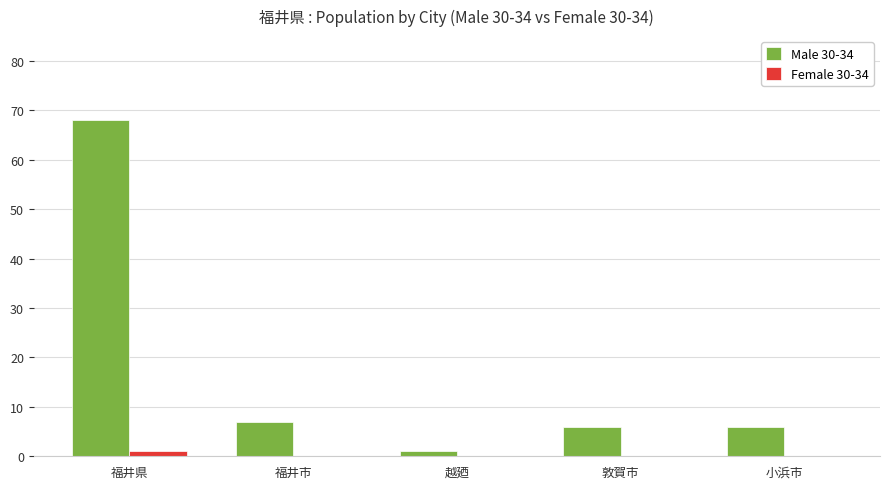

What is the sum of the Male 30-34 values at 福井市 and 敦賀市?

13